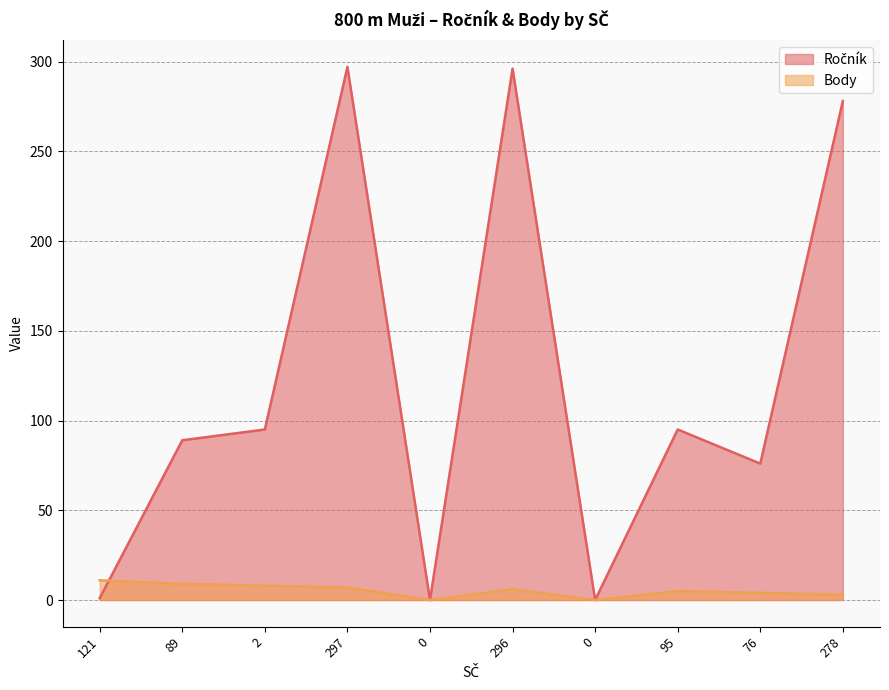

Which category has the highest value across all series?

297